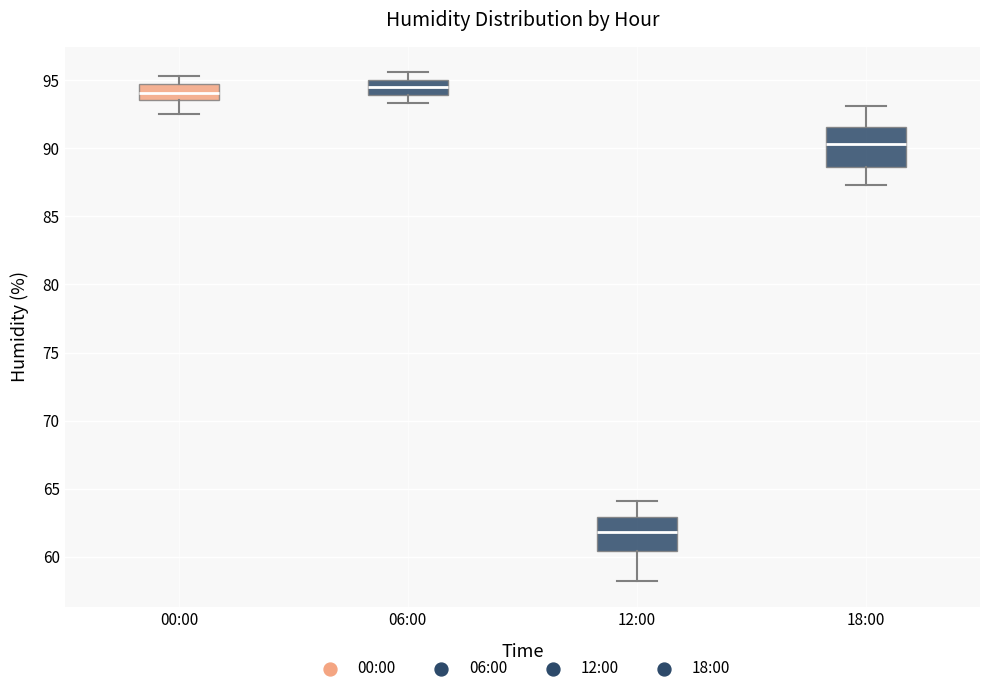

Reading left to right, read every box against the y-axis: the position of its median line, the range the box covers, and the ends of its whiskers. The values are not printed on the chart, so give them approximately, as read against the axis.

00:00: median 94.0, box 93.5 to 95.0, whiskers 92.5 to 95.5
06:00: median 94.5, box 94.0 to 95.0, whiskers 93.5 to 95.5
12:00: median 62.0, box 60.5 to 63.0, whiskers 58.0 to 64.0
18:00: median 90.5, box 88.5 to 91.5, whiskers 87.5 to 93.0